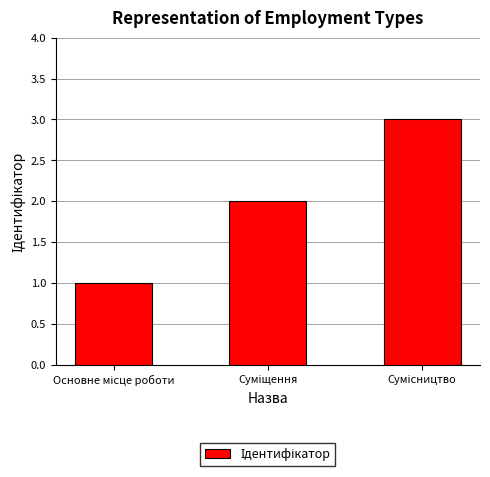

What is the average value?

2